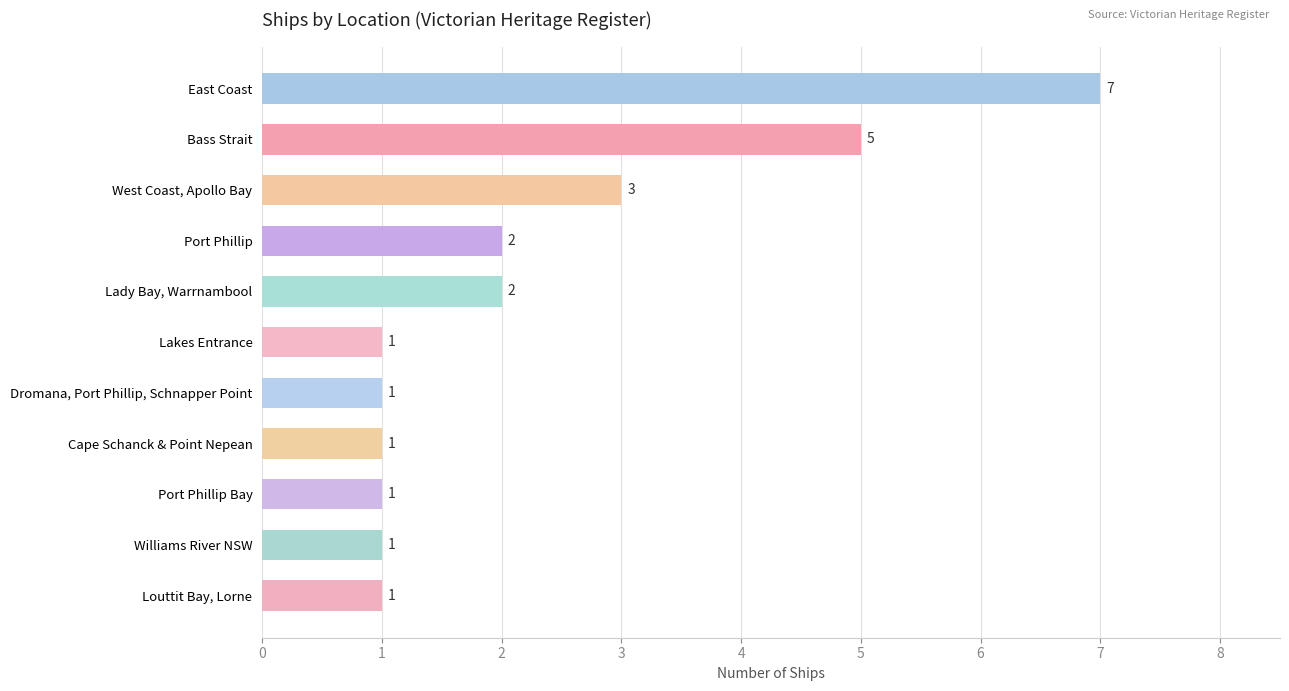

What is the sum of all values?

25